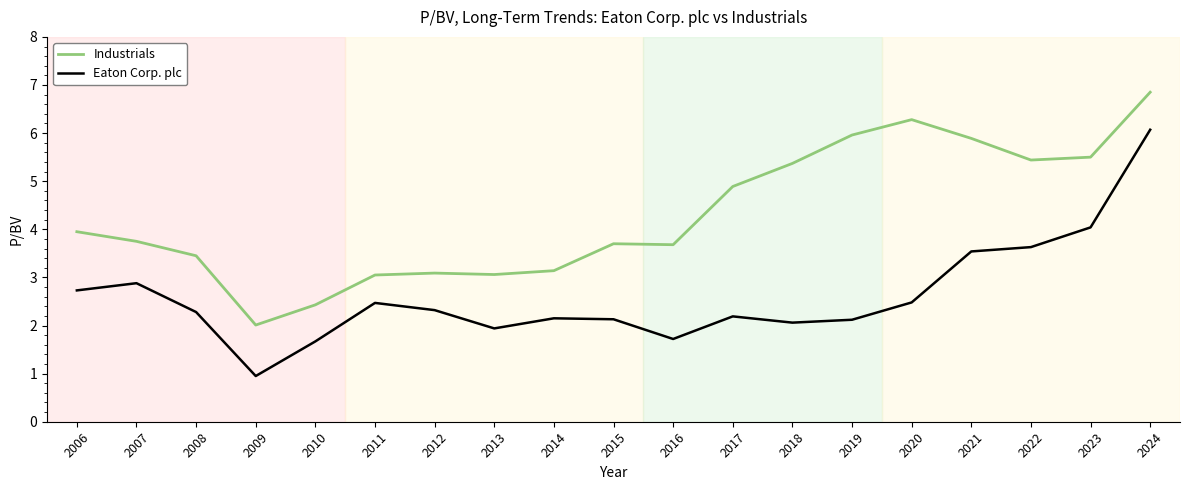

True or false: Eaton Corp. plc and Industrials intersect in this chart.

False